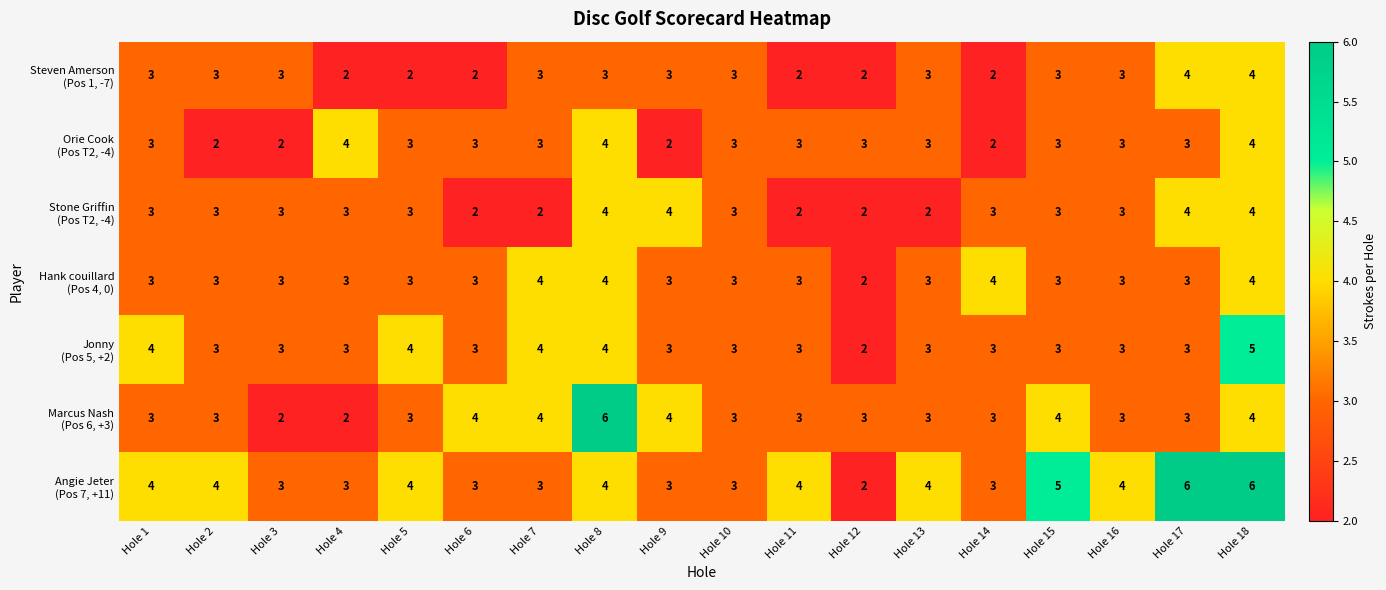

At which category is the sum across all series the highest?

Hole 18